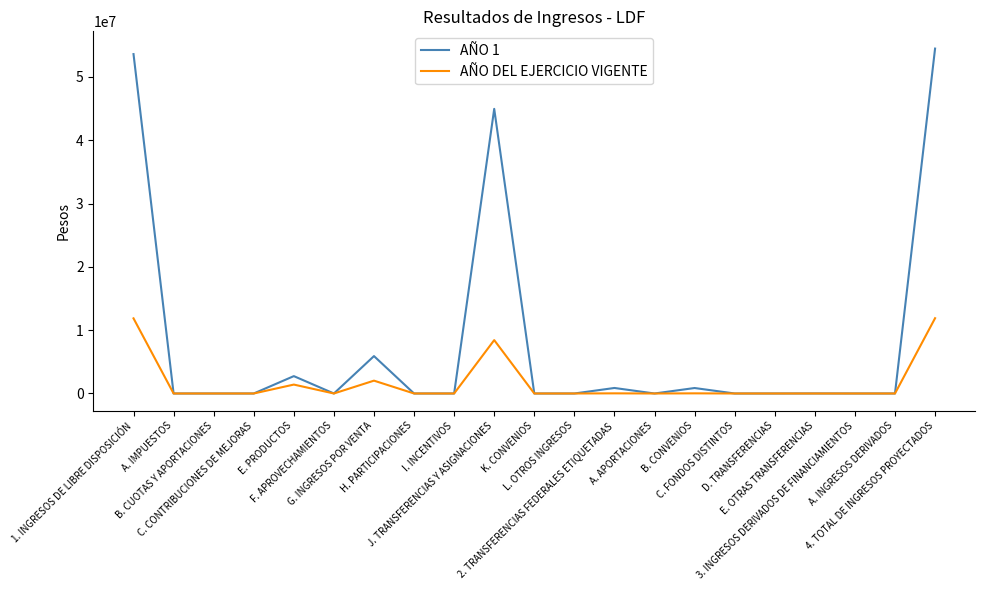

What is the highest value of the AÑO DEL EJERCICIO VIGENTE series?

11888200.0